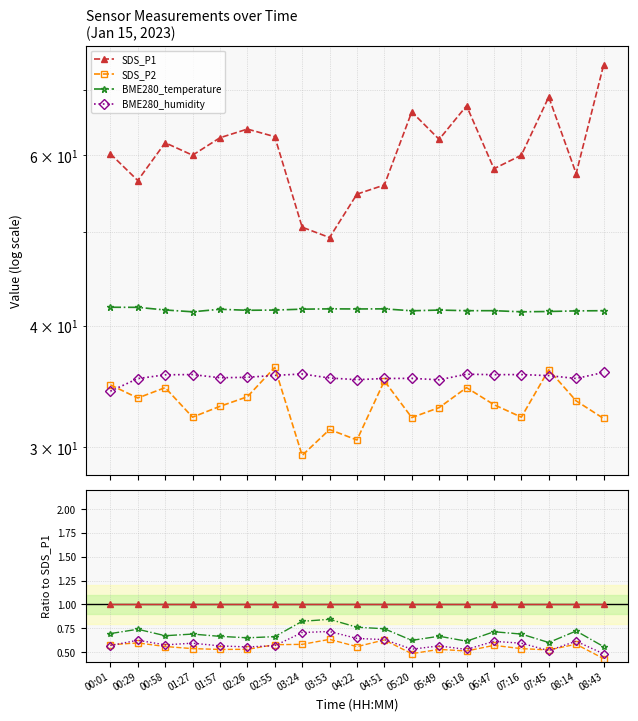

Is it true that SDS_P2 equals 0.6 at 04:22?

True